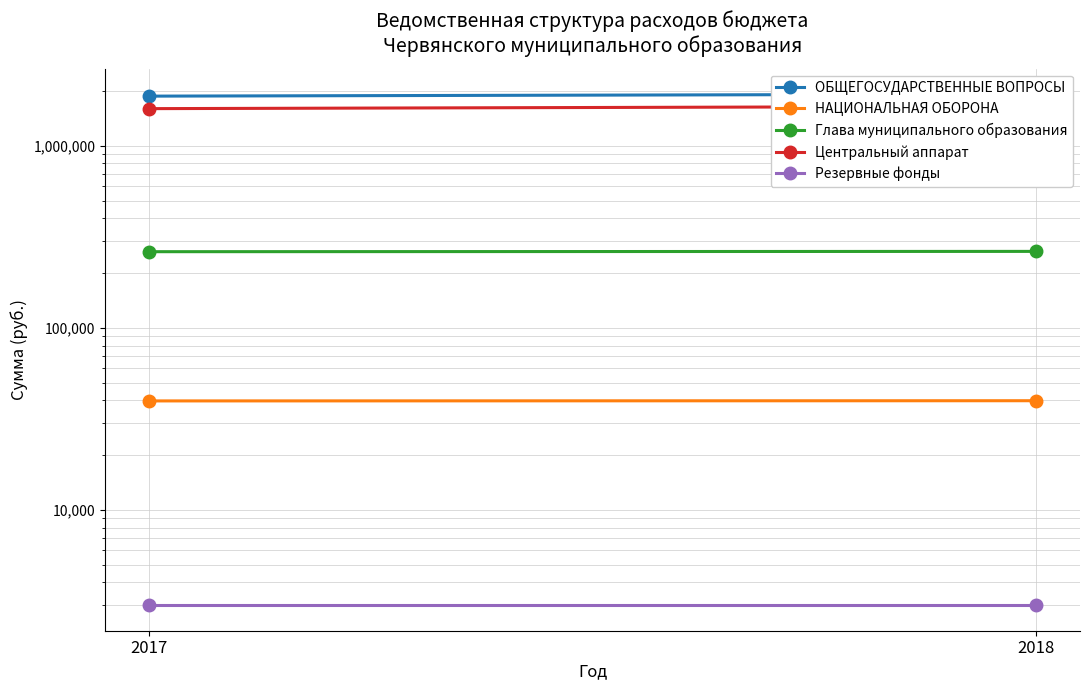

At how many categories does at least one series exceed 748936?

2